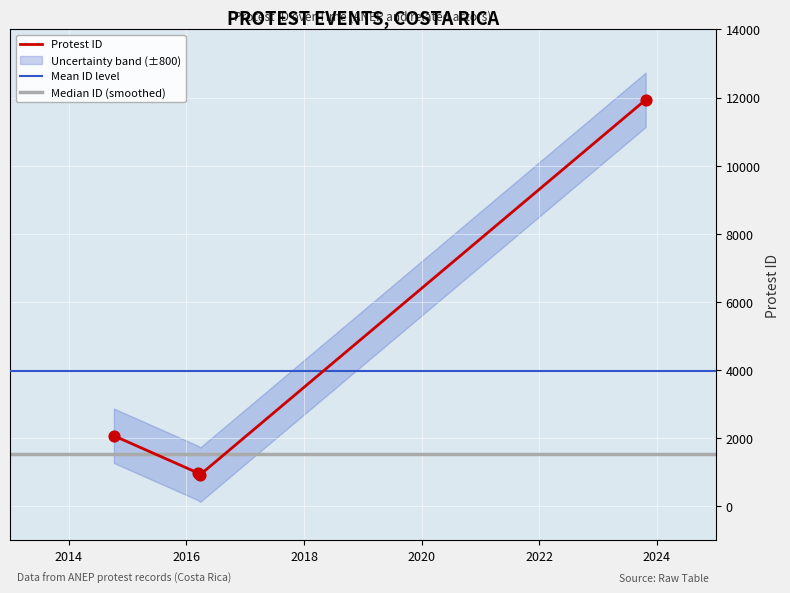

What is the change in value from 2014-10-08 to 2016-03-28?

-1140